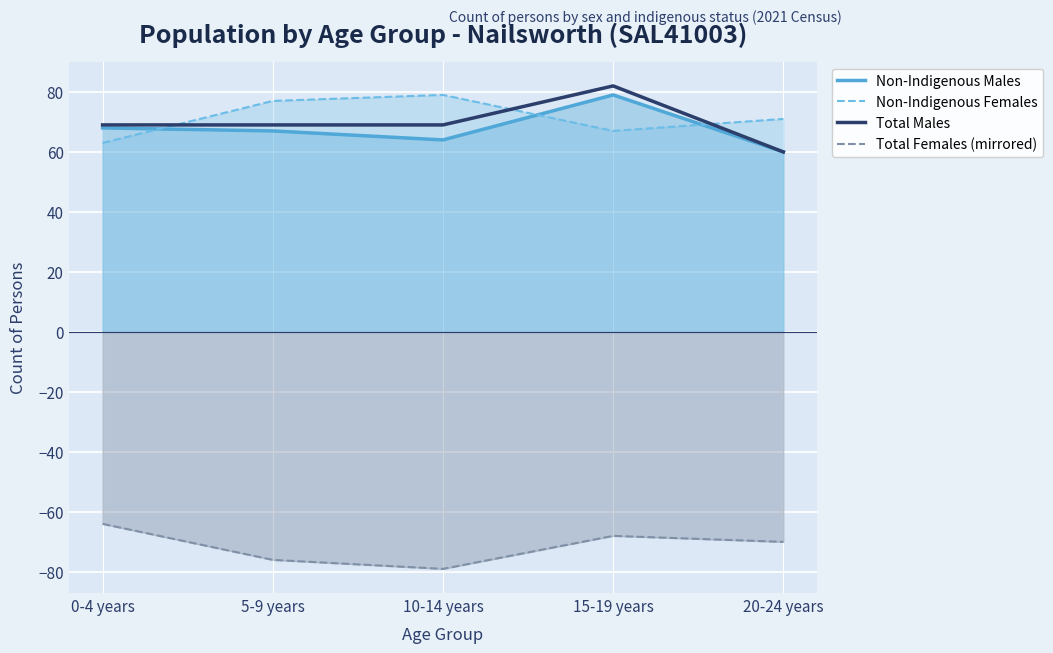

Which series has the largest total across all categories?

Non-Indigenous Females